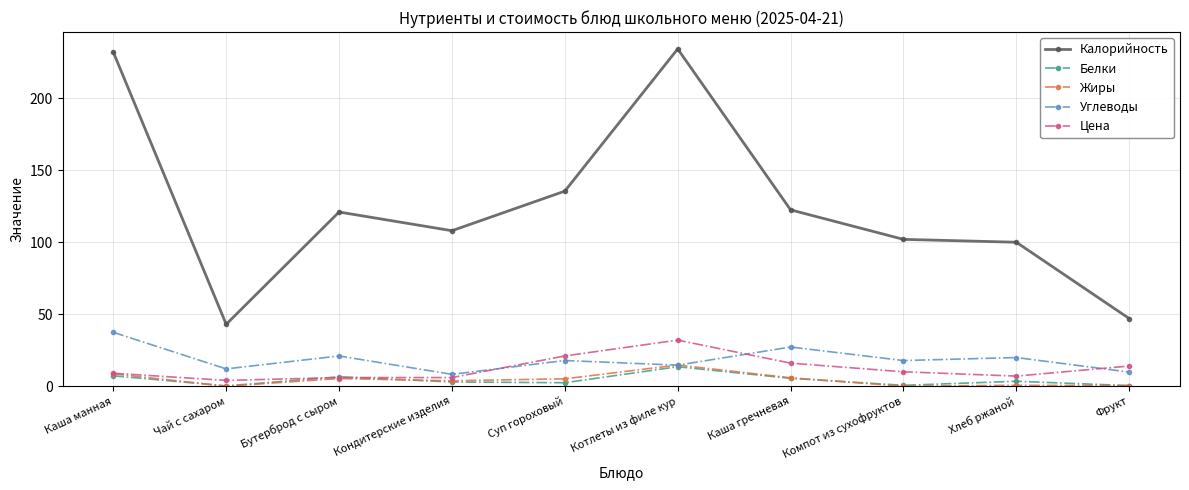

Which category has the highest value in the Жиры series?

Котлеты из филе кур